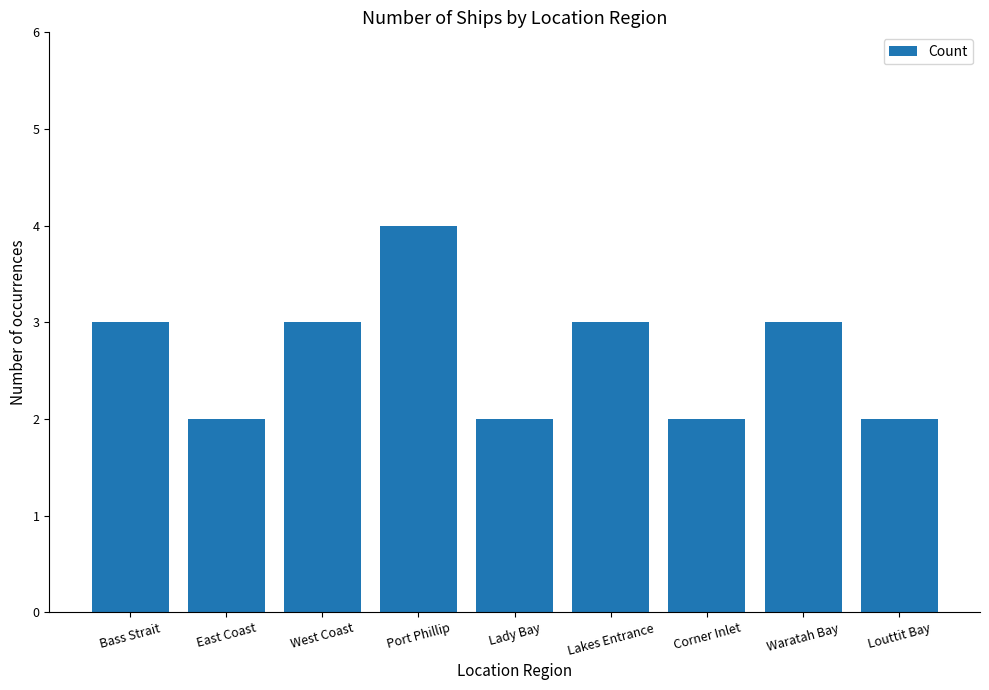

The chart shows a value of 2 at East Coast. True or false?

True